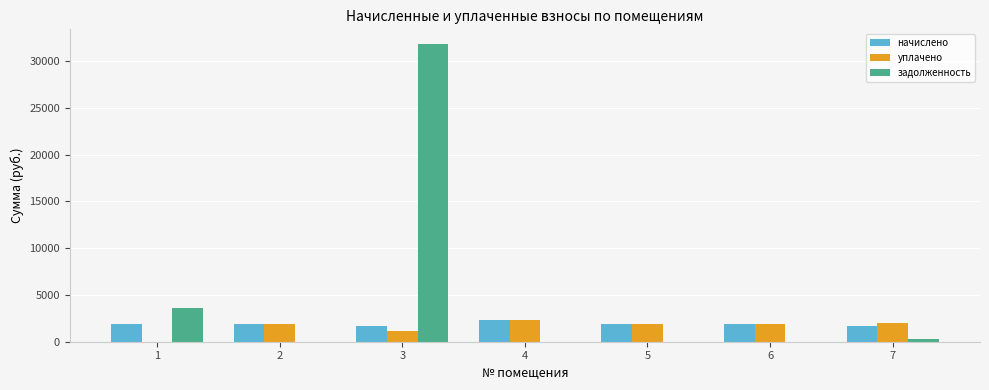

What are all the series names shown in the legend?

начислено, уплачено, задолженность